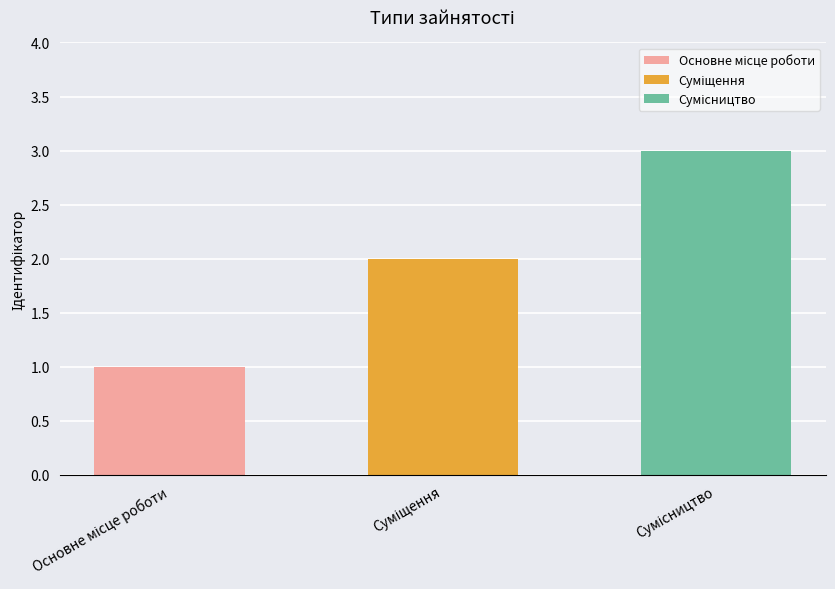

How many data points are less than 2?

1